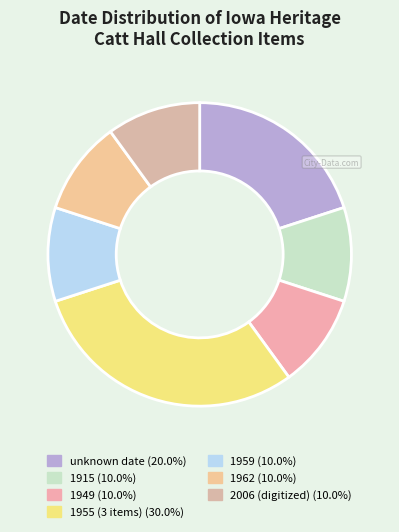

How many segments does this pie chart have?

7